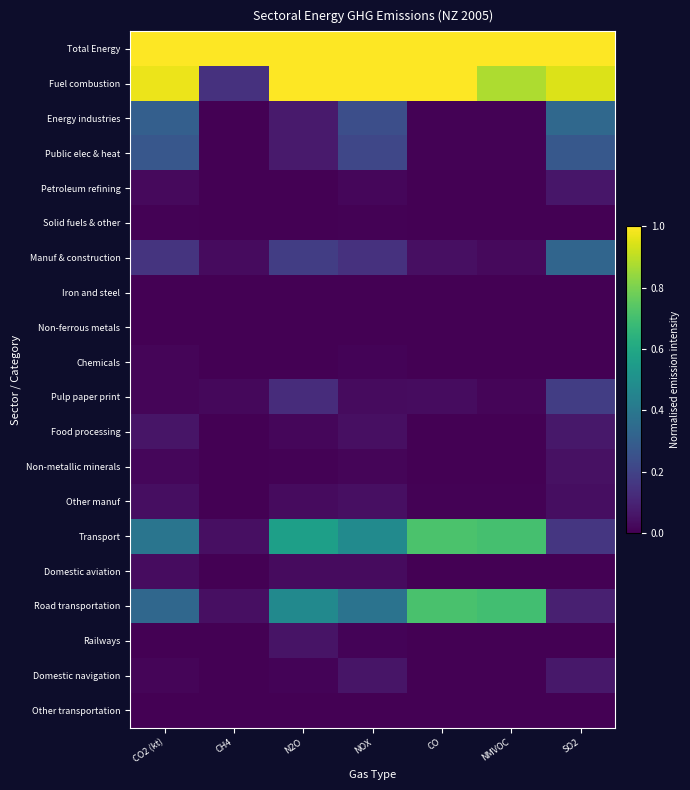

Reading right to left, list all the values displayed in this chart.

Total Energy: SO2=1.0	NMVOC=1.0	CO=1.0	NOX=1.0	N2O=1.0	CH4=1.0	CO2 (kt)=1.0
Fuel combustion: SO2=0.9	NMVOC=0.9	CO=1.0	NOX=1.0	N2O=1.0	CH4=0.1	CO2 (kt)=1.0
Energy industries: SO2=0.3	NMVOC=0.0	CO=0.0	NOX=0.2	N2O=0.1	CH4=0.0	CO2 (kt)=0.3
Public elec & heat: SO2=0.3	NMVOC=0.0	CO=0.0	NOX=0.2	N2O=0.1	CH4=0.0	CO2 (kt)=0.3
Petroleum refining: SO2=0.1	NMVOC=0.0	CO=0.0	NOX=0.0	N2O=0.0	CH4=0.0	CO2 (kt)=0.0
Solid fuels & other: SO2=0.0	NMVOC=0.0	CO=0.0	NOX=0.0	N2O=0.0	CH4=0.0	CO2 (kt)=0.0
Manuf & construction: SO2=0.3	NMVOC=0.0	CO=0.0	NOX=0.1	N2O=0.2	CH4=0.0	CO2 (kt)=0.2
Iron and steel: SO2=0.0	NMVOC=0.0	CO=0.0	NOX=0.0	N2O=0.0	CH4=0.0	CO2 (kt)=0.0
Non-ferrous metals: SO2=0.0	NMVOC=0.0	CO=0.0	NOX=0.0	N2O=0.0	CH4=0.0	CO2 (kt)=0.0
Chemicals: SO2=0.0	NMVOC=0.0	CO=0.0	NOX=0.0	N2O=0.0	CH4=0.0	CO2 (kt)=0.0
Pulp paper print: SO2=0.2	NMVOC=0.0	CO=0.0	NOX=0.0	N2O=0.1	CH4=0.0	CO2 (kt)=0.0
Food processing: SO2=0.1	NMVOC=0.0	CO=0.0	NOX=0.0	N2O=0.0	CH4=0.0	CO2 (kt)=0.1
Non-metallic minerals: SO2=0.0	NMVOC=0.0	CO=0.0	NOX=0.0	N2O=0.0	CH4=0.0	CO2 (kt)=0.0
Other manuf: SO2=0.0	NMVOC=0.0	CO=0.0	NOX=0.0	N2O=0.0	CH4=0.0	CO2 (kt)=0.0
Transport: SO2=0.2	NMVOC=0.7	CO=0.7	NOX=0.5	N2O=0.6	CH4=0.0	CO2 (kt)=0.4
Domestic aviation: SO2=0.0	NMVOC=0.0	CO=0.0	NOX=0.0	N2O=0.0	CH4=0.0	CO2 (kt)=0.0
Road transportation: SO2=0.1	NMVOC=0.7	CO=0.7	NOX=0.4	N2O=0.5	CH4=0.0	CO2 (kt)=0.3
Railways: SO2=0.0	NMVOC=0.0	CO=0.0	NOX=0.0	N2O=0.1	CH4=0.0	CO2 (kt)=0.0
Domestic navigation: SO2=0.1	NMVOC=0.0	CO=0.0	NOX=0.1	N2O=0.0	CH4=0.0	CO2 (kt)=0.0
Other transportation: SO2=0.0	NMVOC=0.0	CO=0.0	NOX=0.0	N2O=0.0	CH4=0.0	CO2 (kt)=0.0